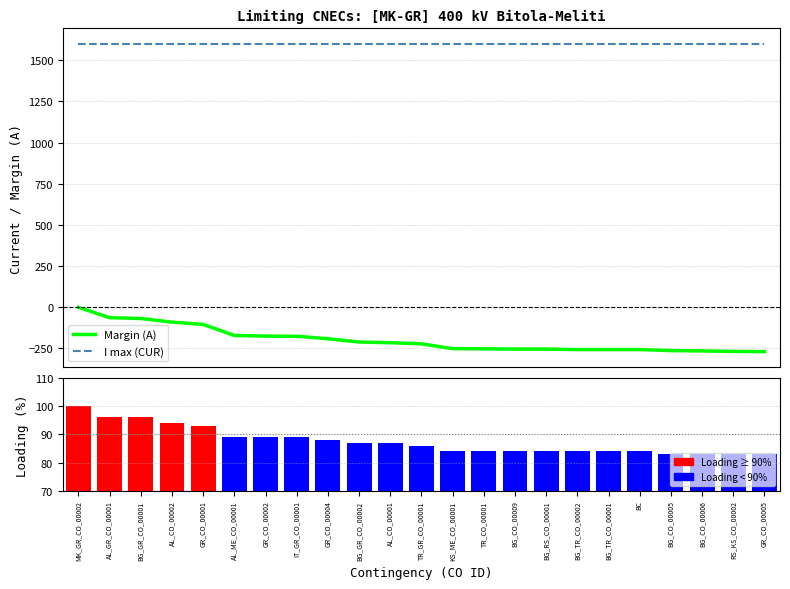

True or false: Loading (%) has a value of 83 at GR_CO_00005.

True